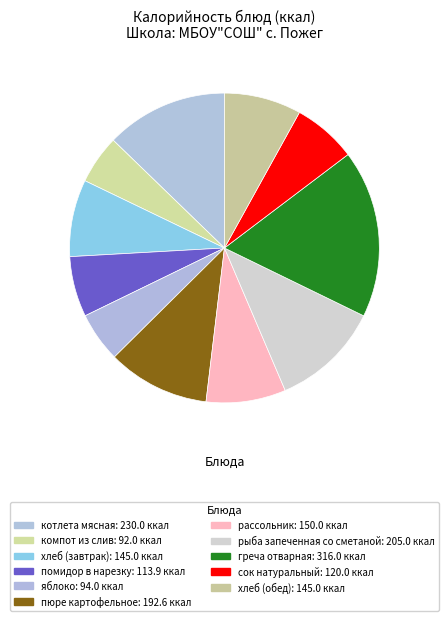

Count the number of slices in the pie.

11